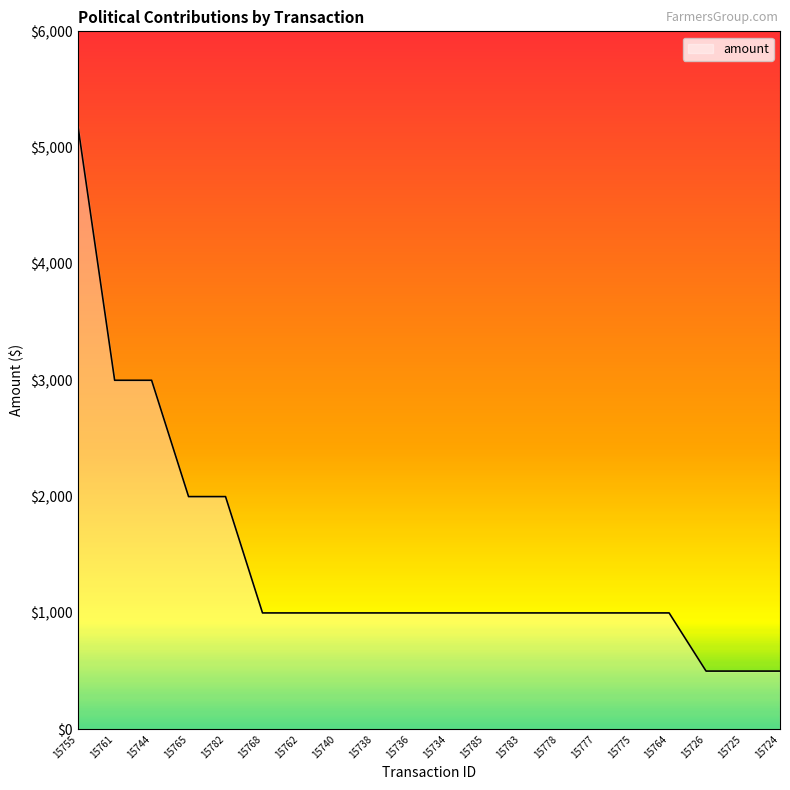

What is the sum of all values?

28700